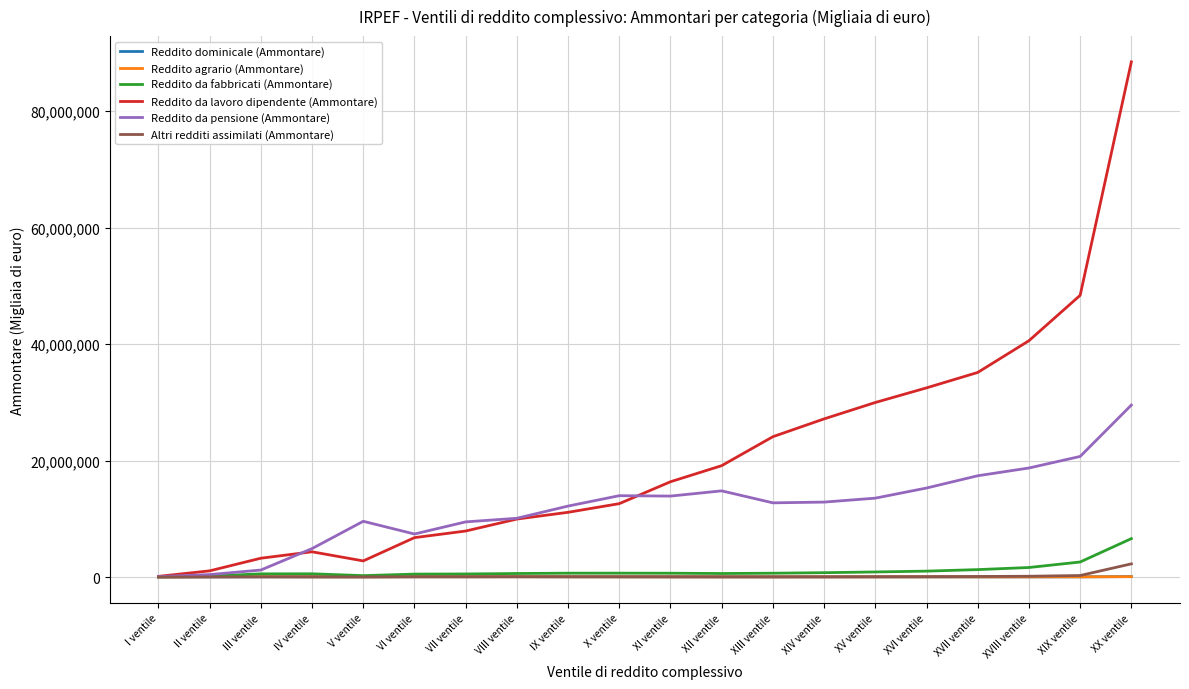

Which series has the largest range (max minus min)?

Reddito da lavoro dipendente (Ammontare)